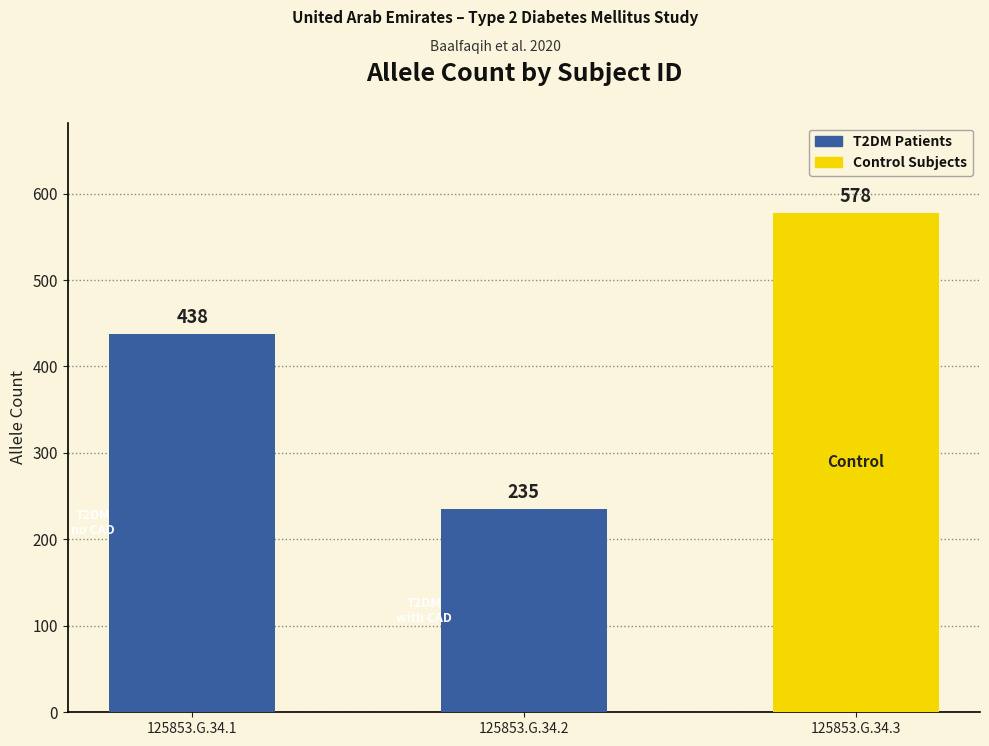

Reading right to left, list all the values displayed in this chart.

578	235	438